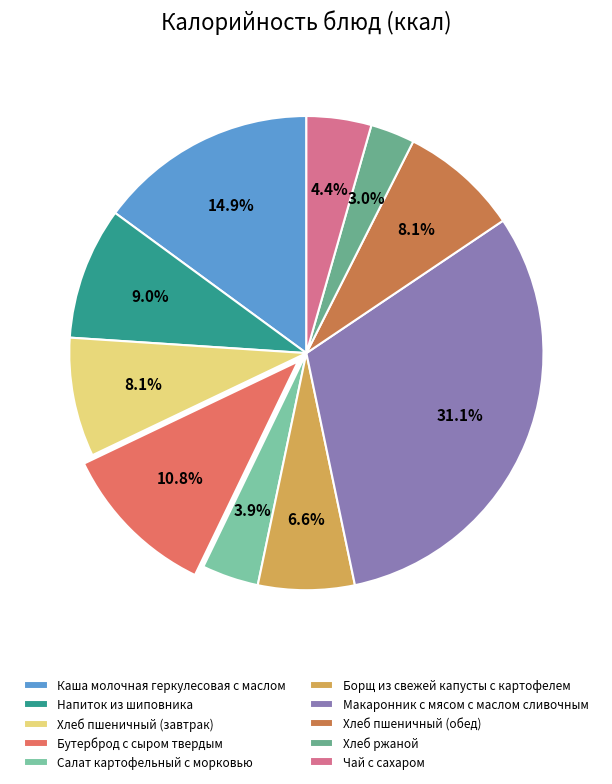

To the nearest percent, what portion does Салат картофельный с морковью represent?

4%